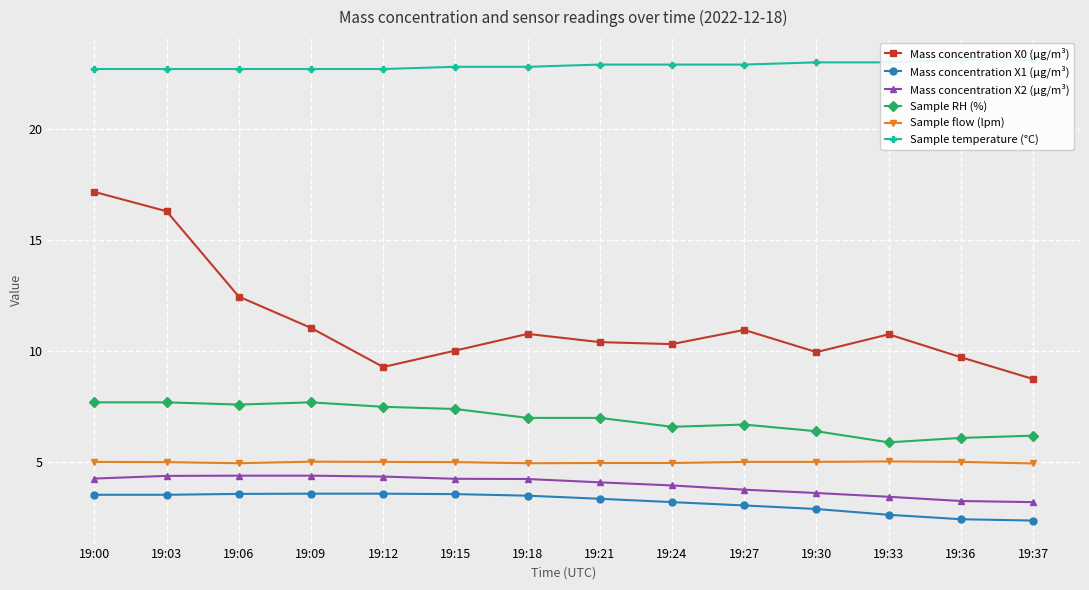

Reading left to right, what are all the values shown in this chart?

Mass concentration X0 (μg/m³): 17.2	16.3	12.5	11.1	9.3	10.0	10.8	10.4	10.3	11.0	10.0	10.8	9.7	8.8
Mass concentration X1 (μg/m³): 3.5	3.5	3.6	3.6	3.6	3.6	3.5	3.4	3.2	3.1	2.9	2.6	2.4	2.4
Mass concentration X2 (μg/m³): 4.3	4.4	4.4	4.4	4.4	4.3	4.2	4.1	4.0	3.8	3.6	3.5	3.3	3.2
Sample RH (%): 7.7	7.7	7.6	7.7	7.5	7.4	7.0	7.0	6.6	6.7	6.4	5.9	6.1	6.2
Sample flow (lpm): 5.0	5.0	5.0	5.0	5.0	5.0	5.0	5.0	5.0	5.0	5.0	5.0	5.0	5.0
Sample temperature (°C): 22.7	22.7	22.7	22.7	22.7	22.8	22.8	22.9	22.9	22.9	23.0	23.0	23.1	23.1